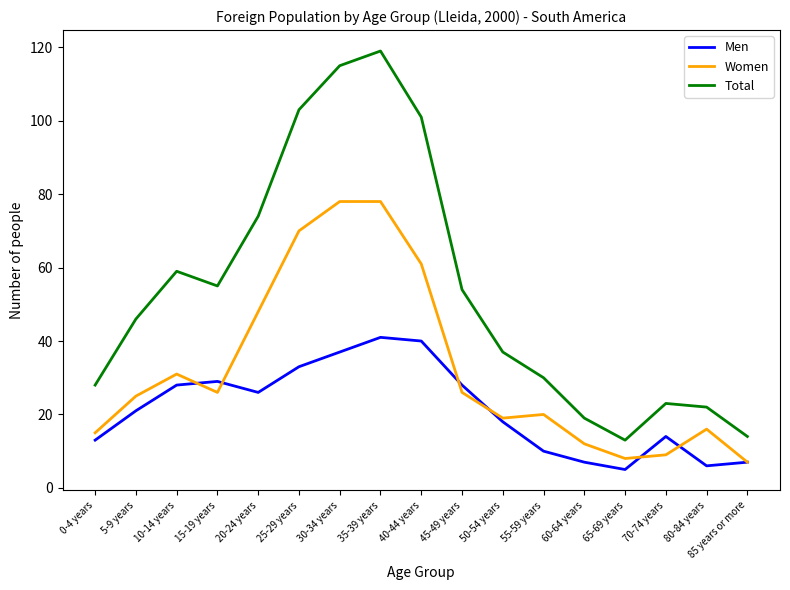

In Total, how many points are higher than both neighbors (excluding endpoints)?

3